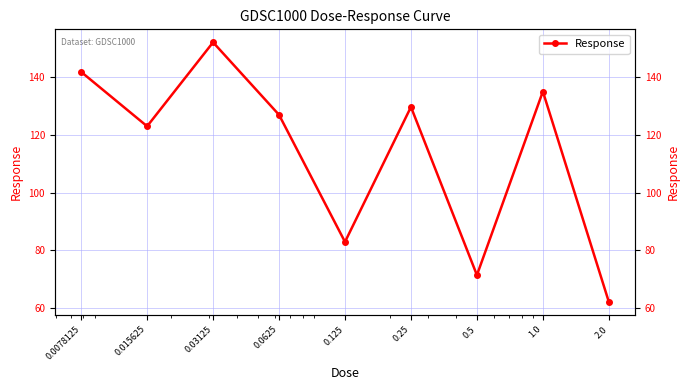

List the labels in order of value, largest first.

0.03125, 0.0078125, 1.0, 0.25, 0.0625, 0.015625, 0.125, 0.5, 2.0